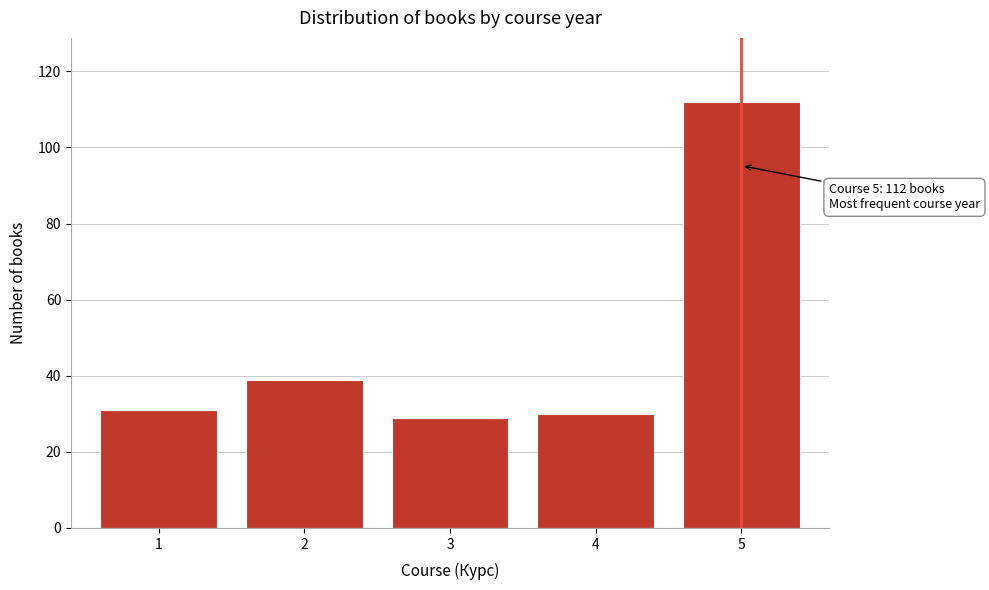

Reading right to left, extract all data points from this chart.

5=112	4=30	3=29	2=39	1=31